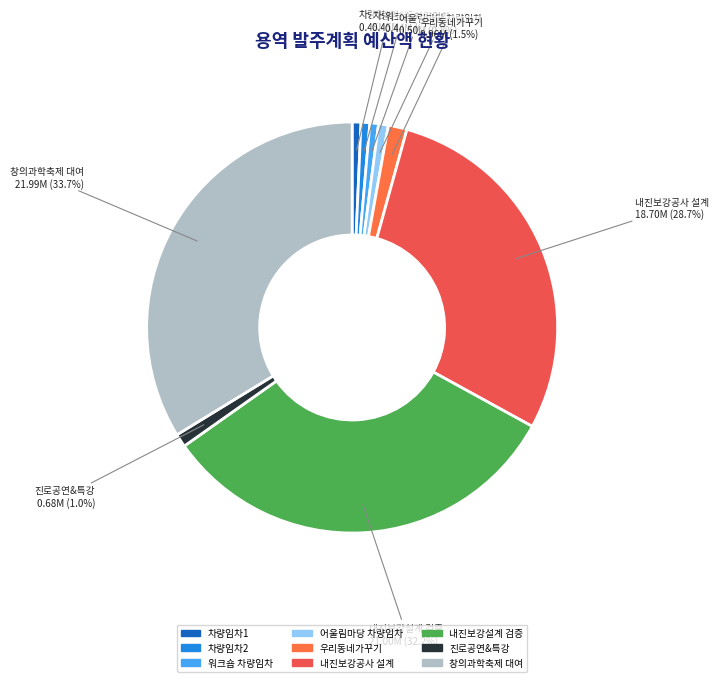

Count the number of slices in the pie.

9